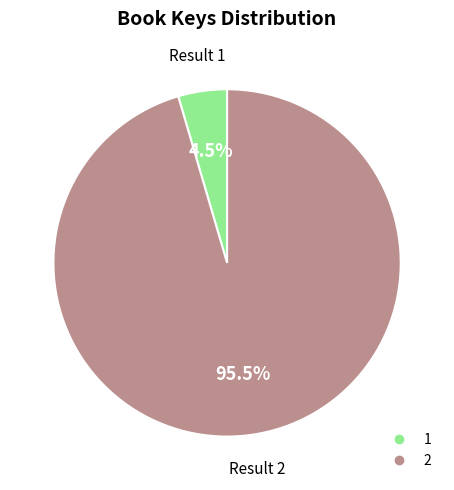

Is there a majority slice in this chart?

Yes